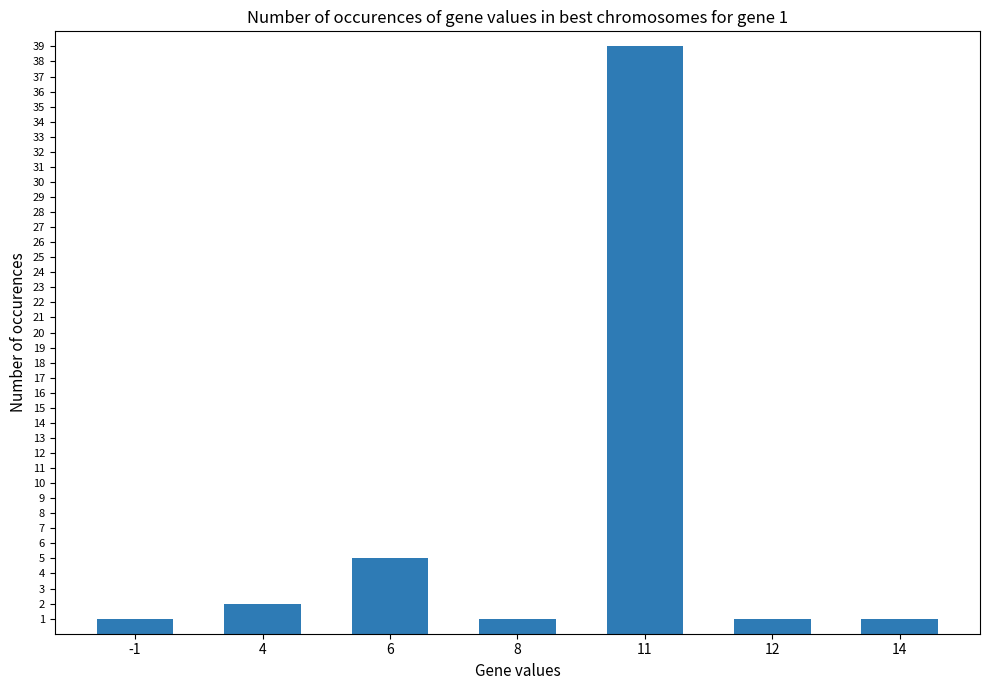

What is the greatest value displayed?

39